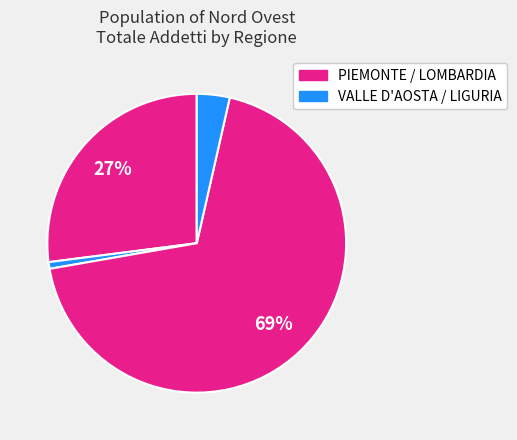

Which slice is the largest?

LOMBARDIA